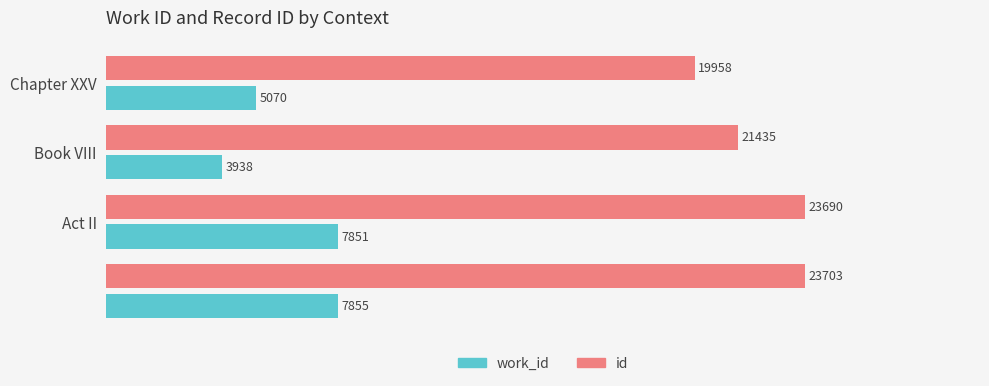

What is the greatest value displayed?

23703